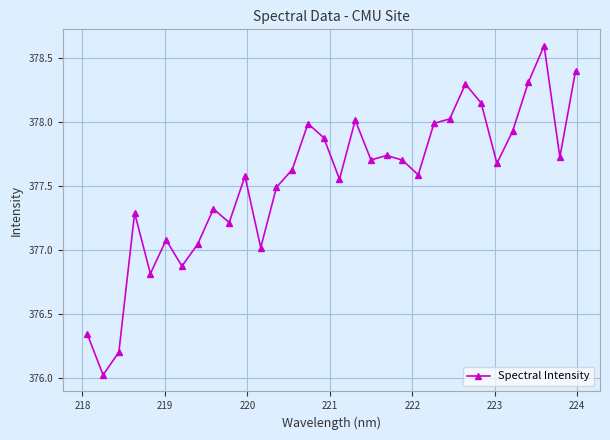

How many distinct data groups are displayed?

1